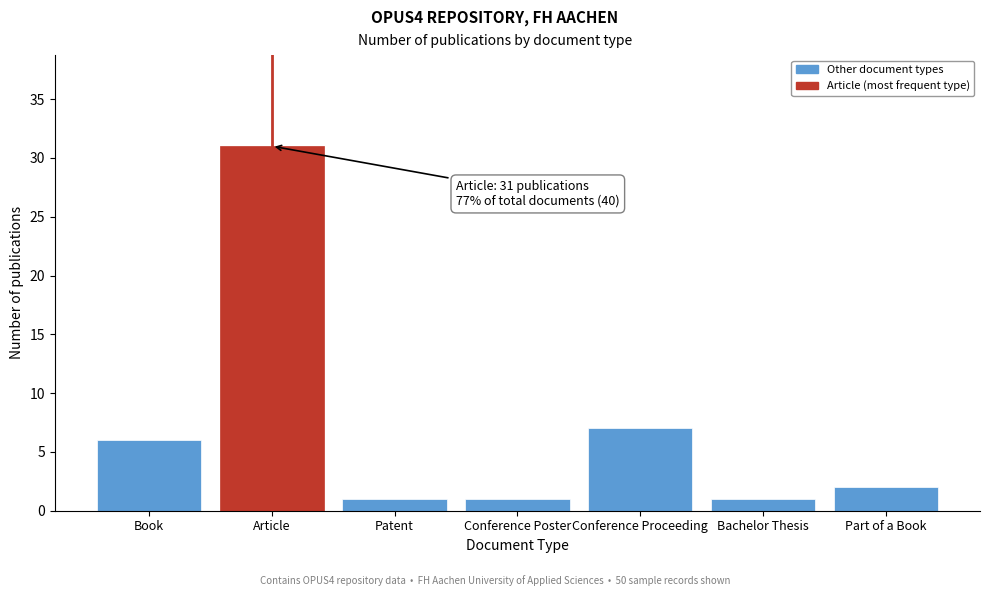

Reading left to right, extract all data points from this chart.

Book=6	Article=31	Patent=1	Conference Poster=1	Conference Proceeding=7	Bachelor Thesis=1	Part of a Book=2